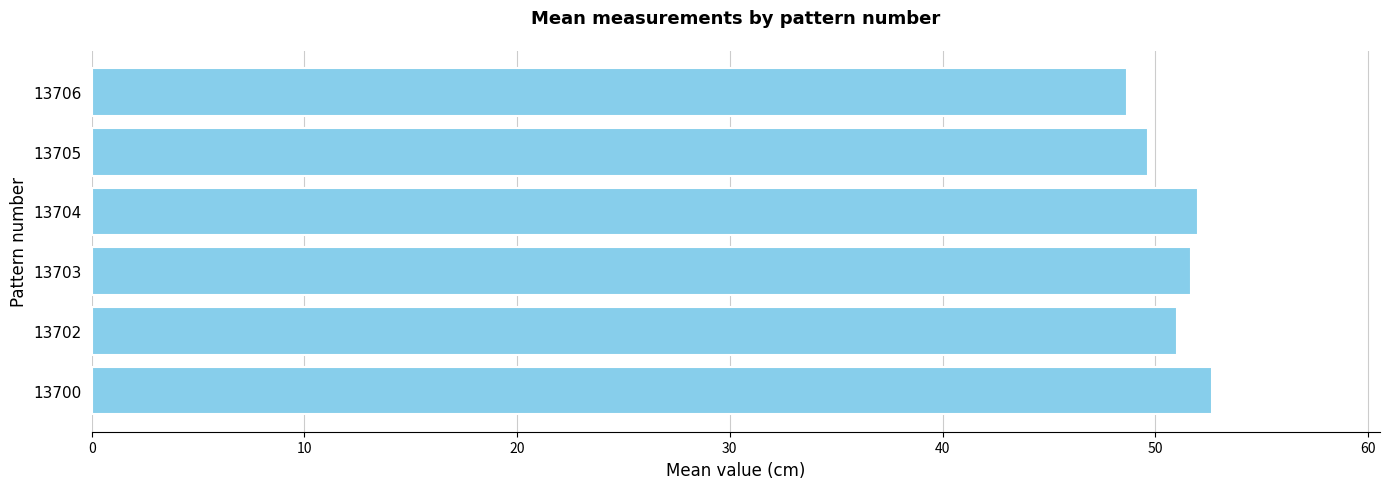

Does the chart contain stacked bars?

No